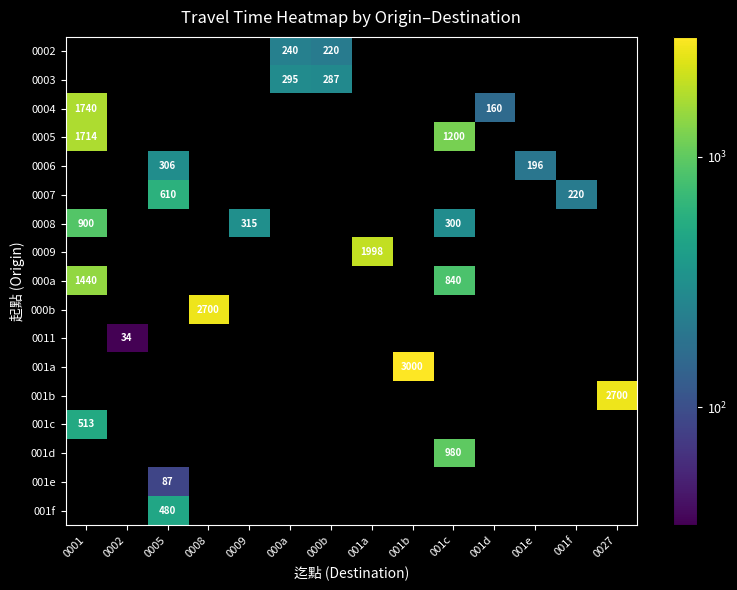

What is the total value across all series at 0027?

2700